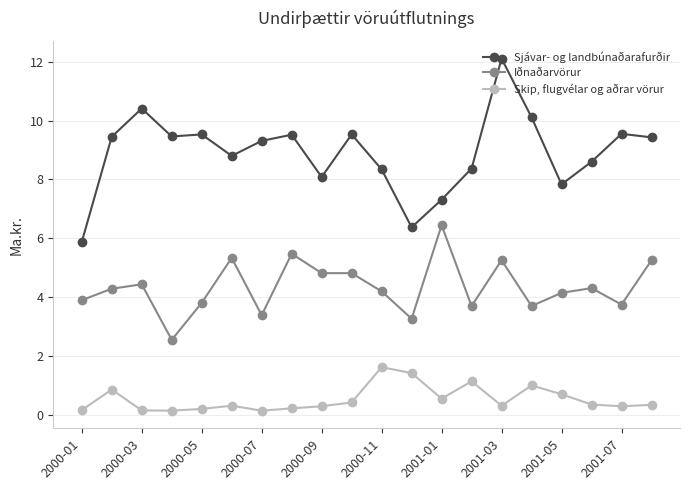

What is the difference between the maximum and minimum values in the Iðnaðarvörur series?

3.9